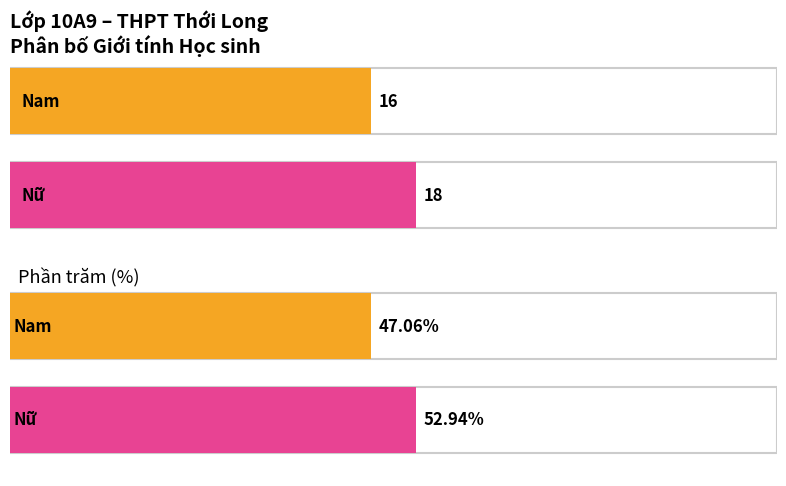

What position from the right is Nữ?

1